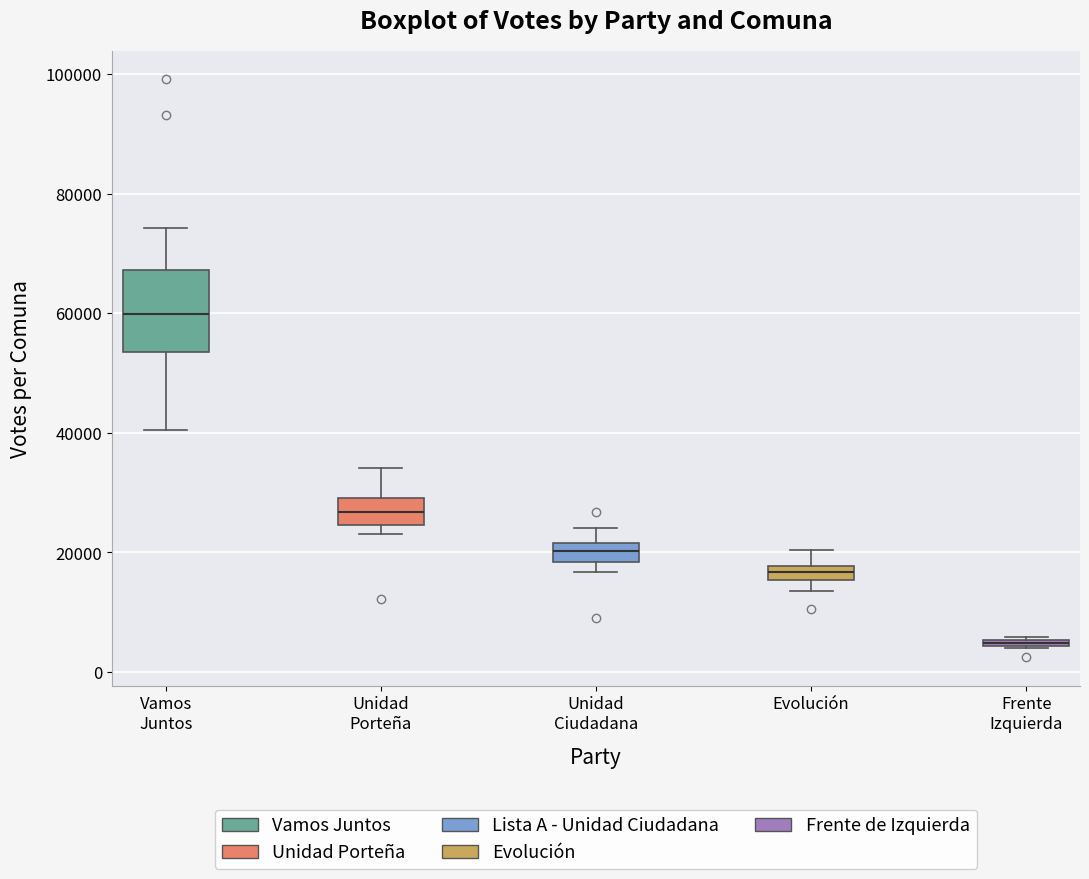

Which box has the highest median line?

Vamos Juntos